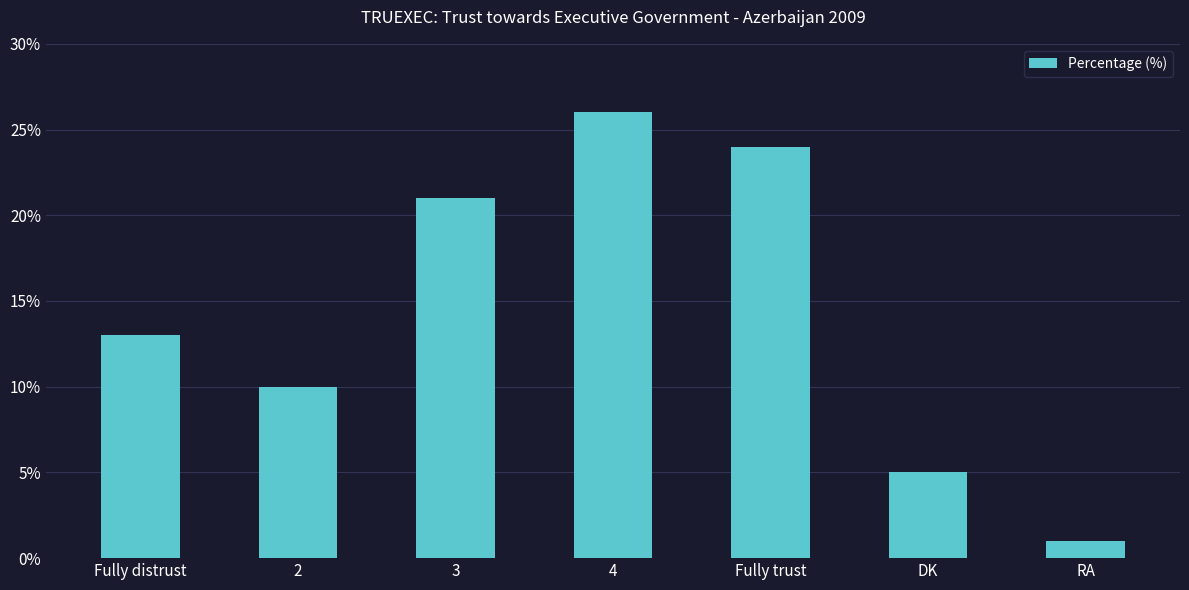

Approximately how many times larger is the value at 2 compared to 4?

0.4